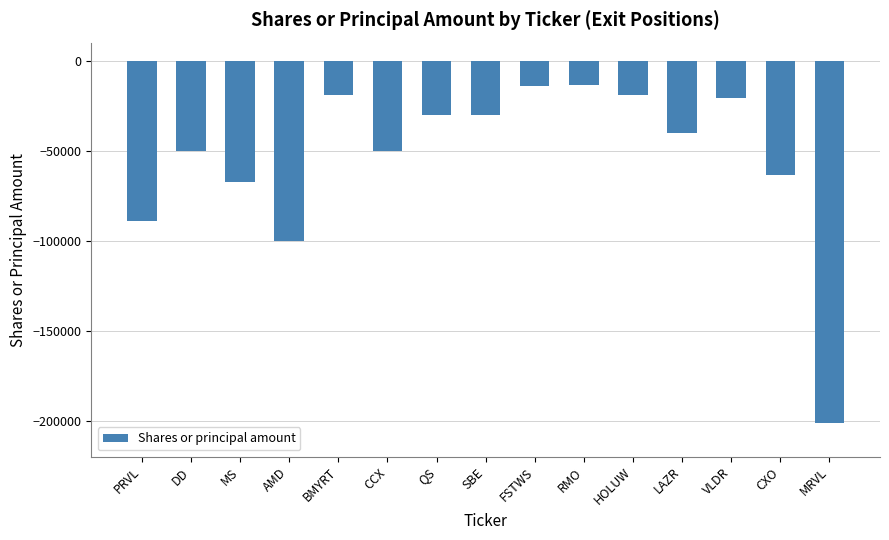

What is the smallest value displayed?

-201600